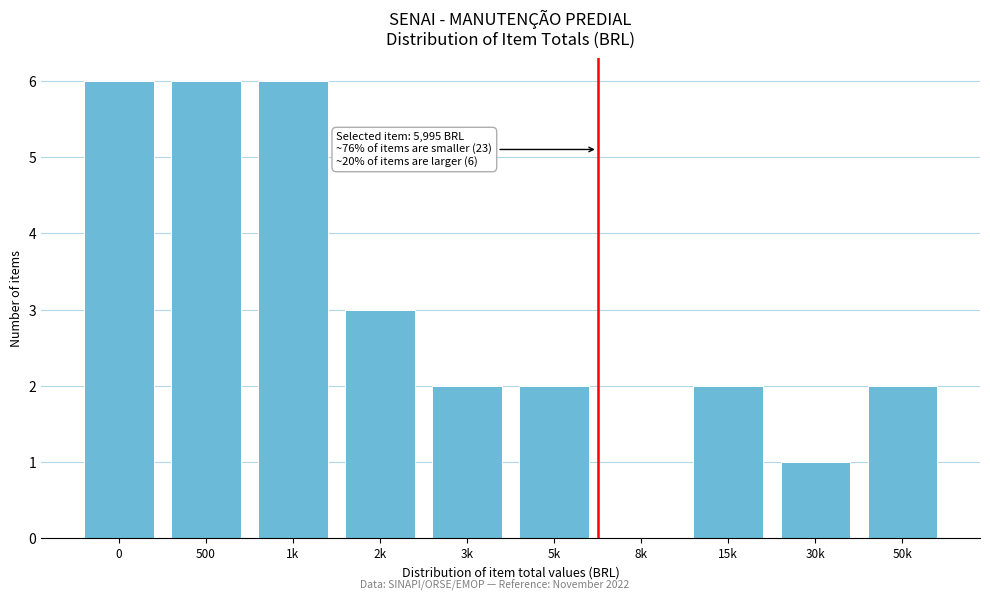

Reading left to right, extract all data points from this chart.

0=6	500=6	1k=6	2k=3	3k=2	5k=2	8k=0	15k=2	30k=1	50k=2